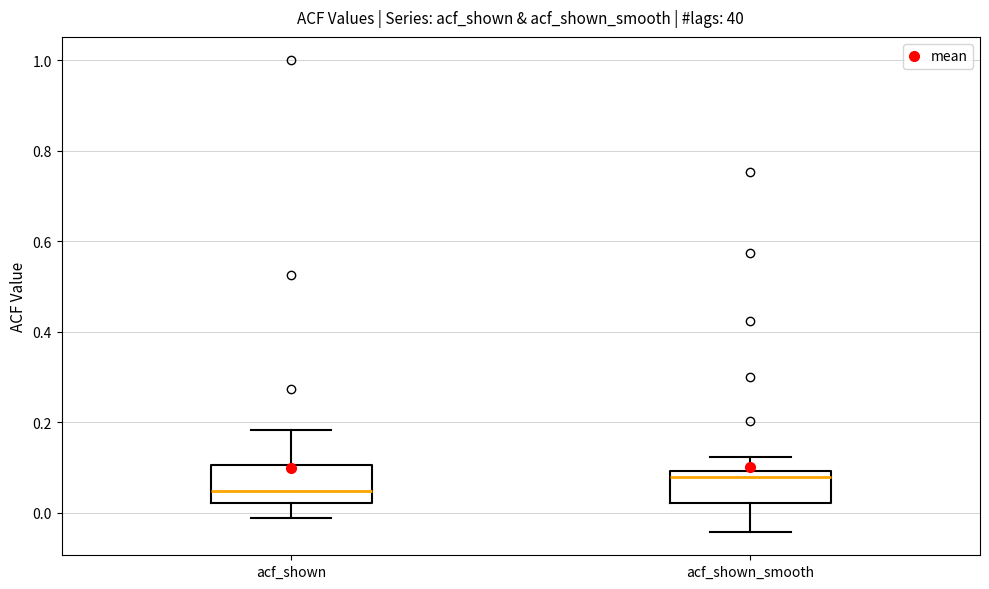

Reading left to right, read every box against the y-axis: the position of its median line, the range the box covers, and the ends of its whiskers. The values are not printed on the chart, so give them approximately, as read against the axis.

acf_shown: median 0.04, box 0.02 to 0.10, whiskers -0.02 to 0.18
acf_shown_smooth: median 0.08, box 0.02 to 0.10, whiskers -0.04 to 0.12